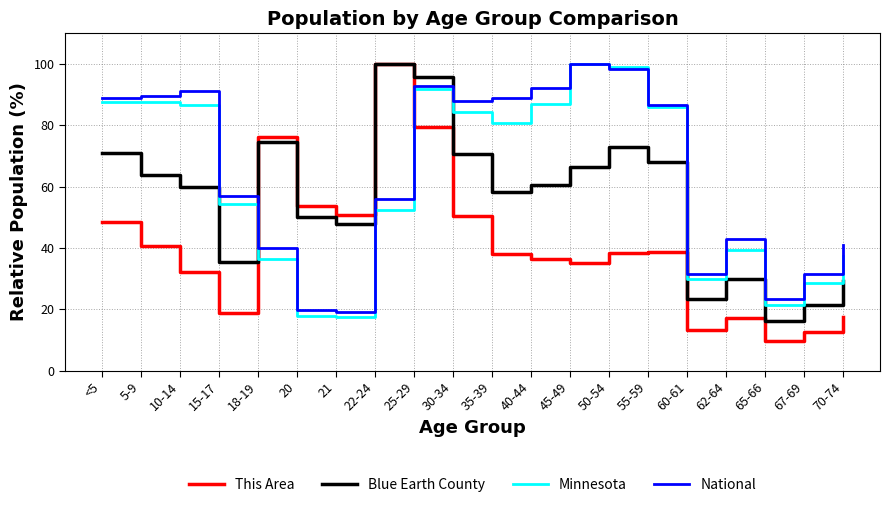

What is the difference between the maximum and minimum values in the Blue Earth County series?

83.9